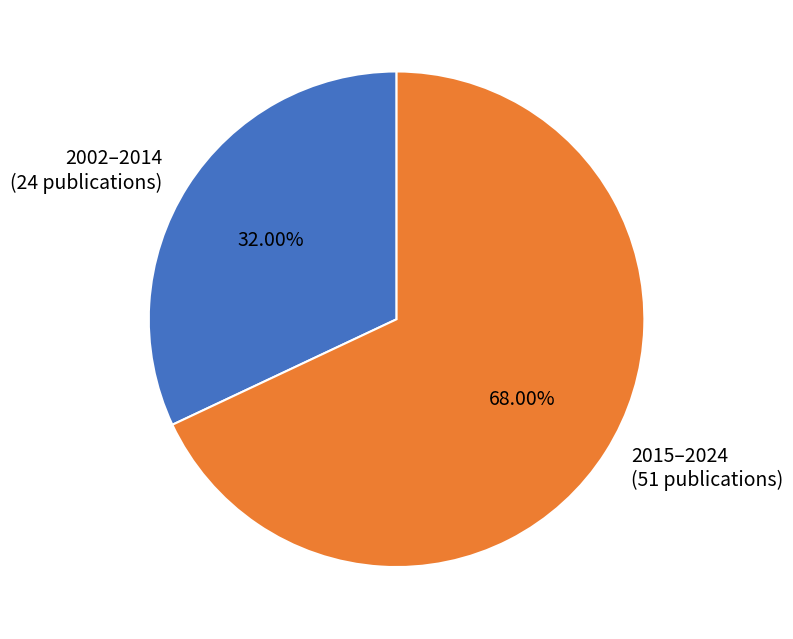

Rank the categories by value from highest to lowest.

2015–2024 (51 publications), 2002–2014 (24 publications)